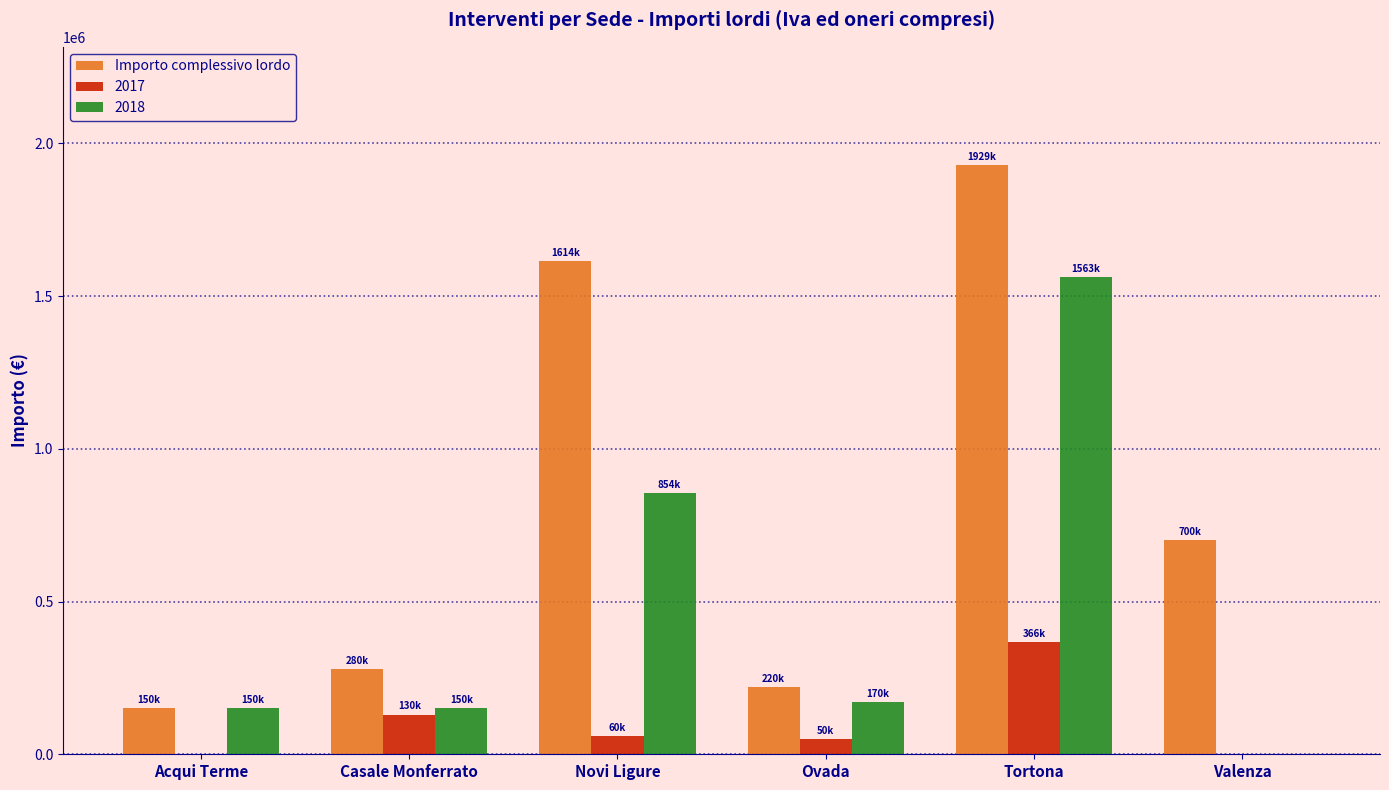

What is the greatest value displayed?

1929983.4